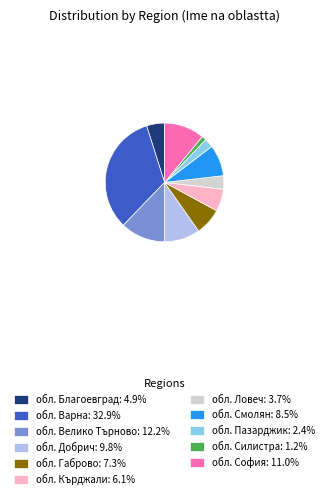

Combined, do обл. Габрово: 7.3% and обл. Добрич: 9.8% account for over 50%?

No